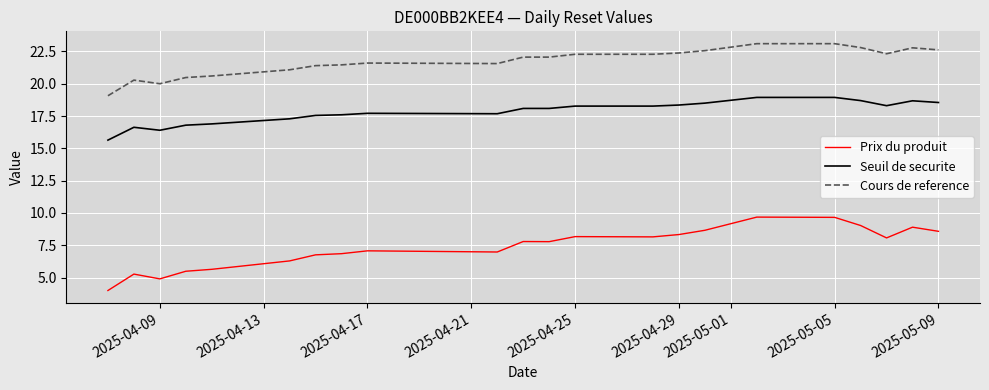

Which series has the largest range (max minus min)?

Prix du produit